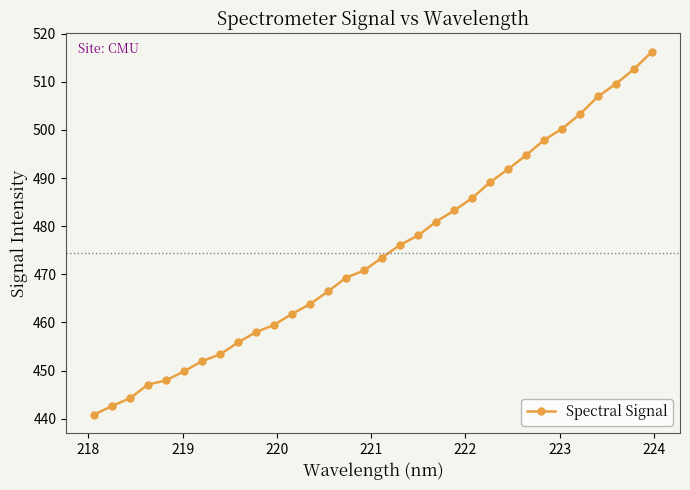

What is the average value?

474.5